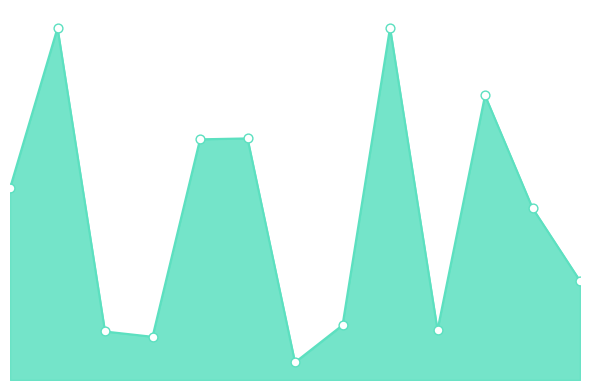

Does the chart have visible grid lines?

No